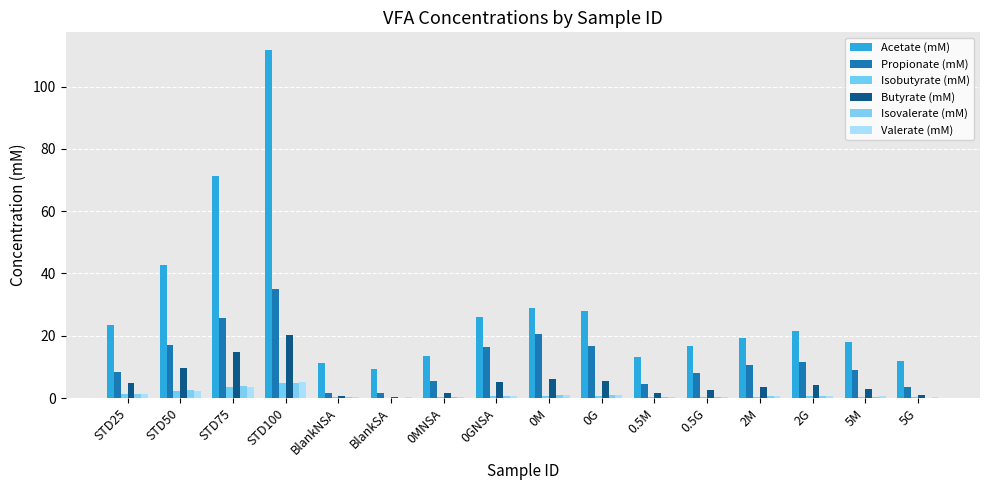

The value of Valerate (mM) at 2G is 0.4. True or false?

False